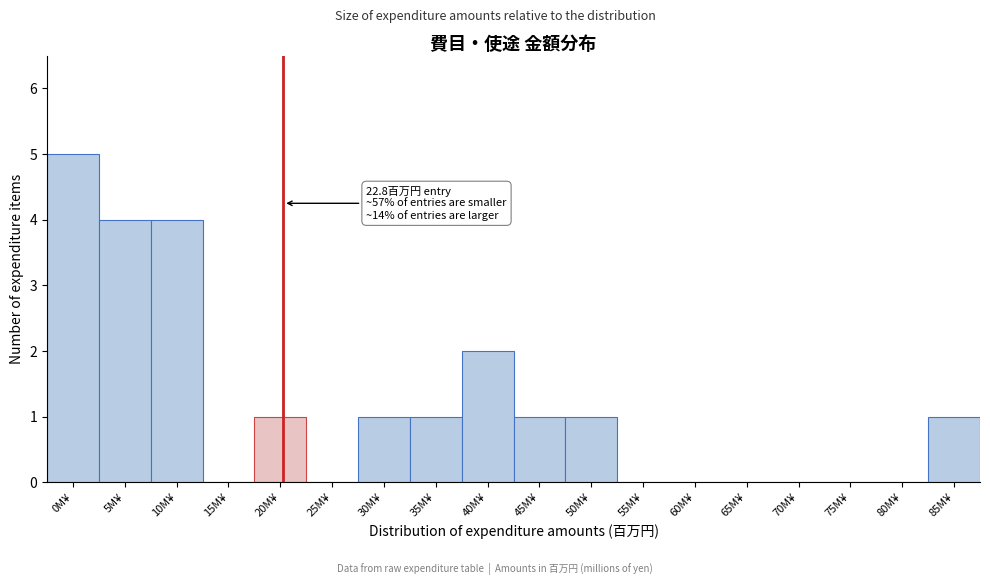

Reading left to right, what are all the values shown in this chart?

0M¥=5	5M¥=4	10M¥=4	15M¥=0	20M¥=1	25M¥=0	30M¥=1	35M¥=1	40M¥=2	45M¥=1	50M¥=1	55M¥=0	60M¥=0	65M¥=0	70M¥=0	75M¥=0	80M¥=0	85M¥=1